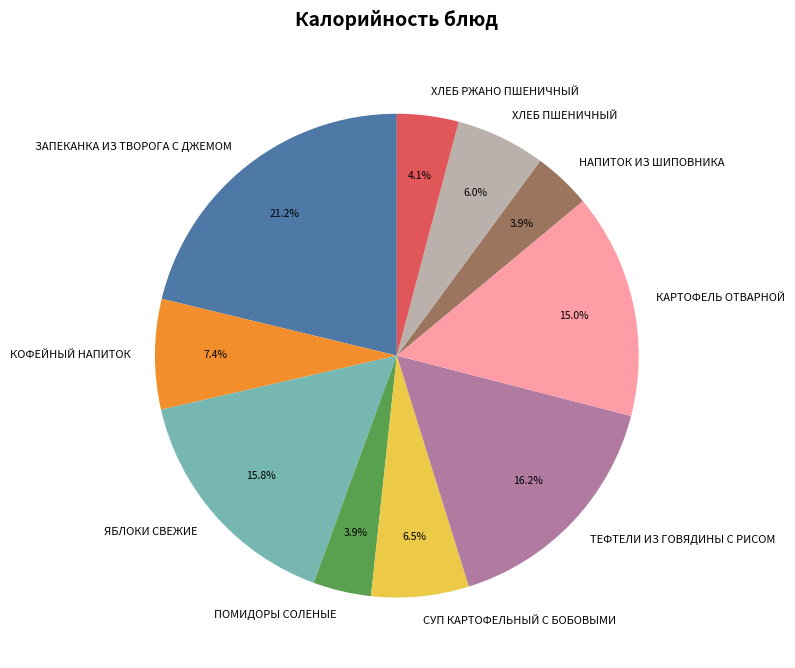

Is there a majority slice in this chart?

No